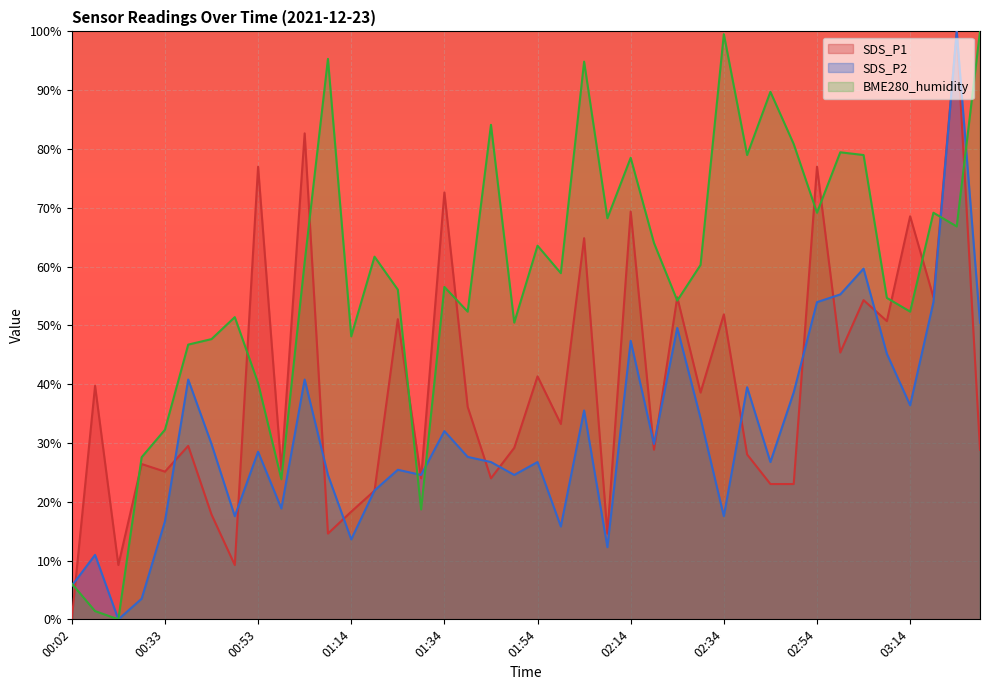

Rank the series by their maximum value, from lowest to highest.

SDS_P1, SDS_P2, BME280_humidity